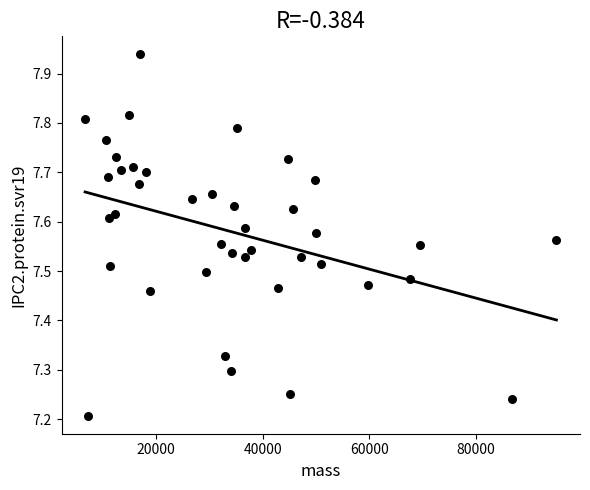

What is the range of X values (max minus min)?

88505.4